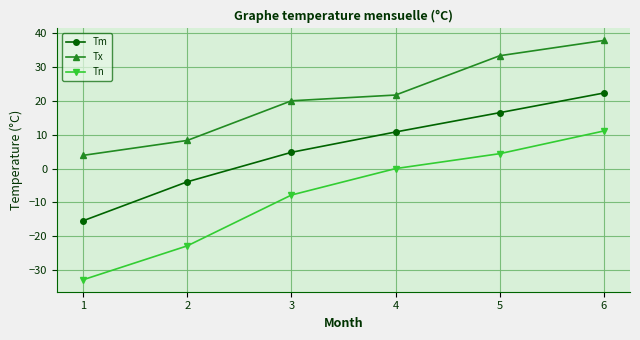

Which series has the widest spread of values?

Tn